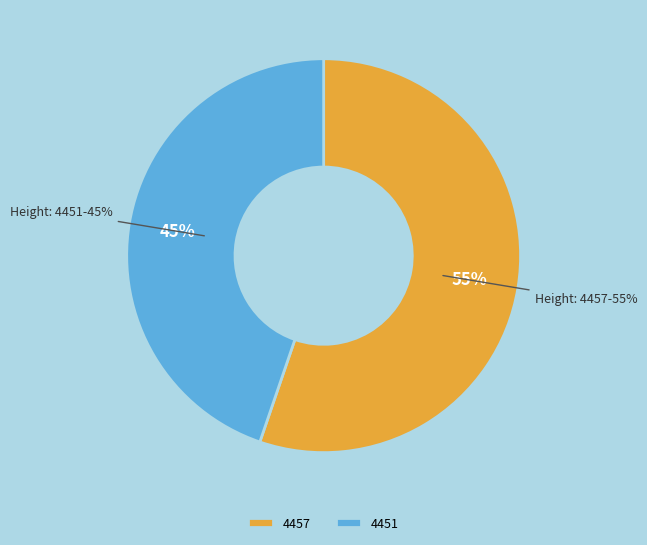

Which slice is the smallest?

4451